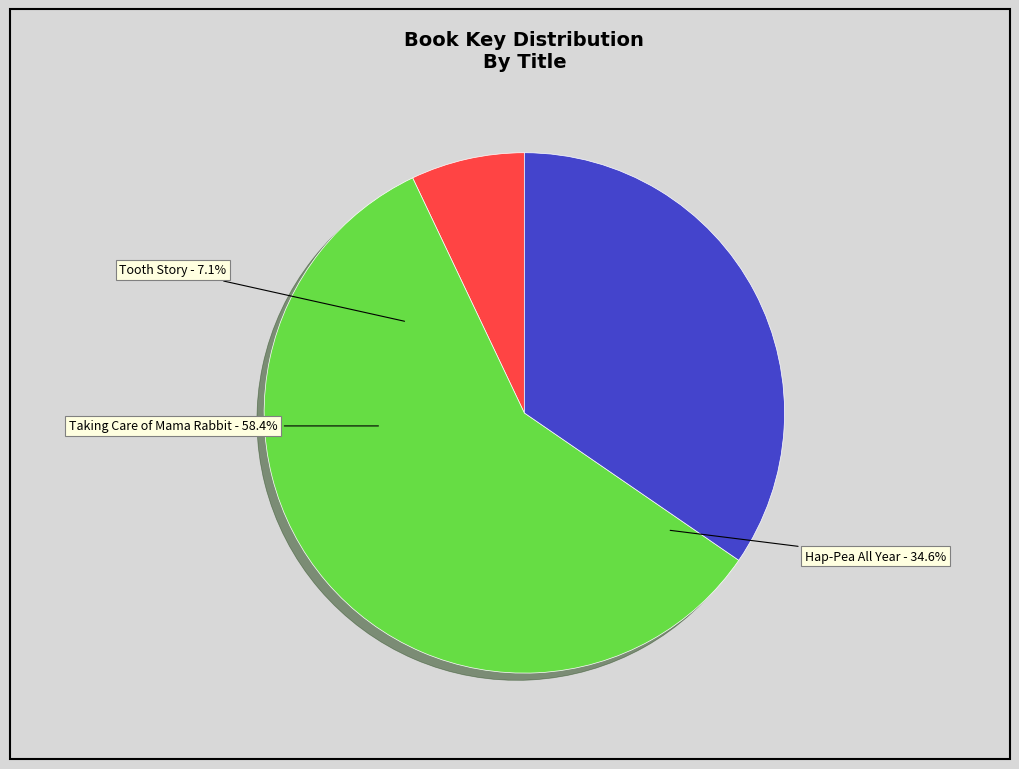

Is Taking Care of Mama Rabbit (9781534470644) the majority of the pie?

Yes